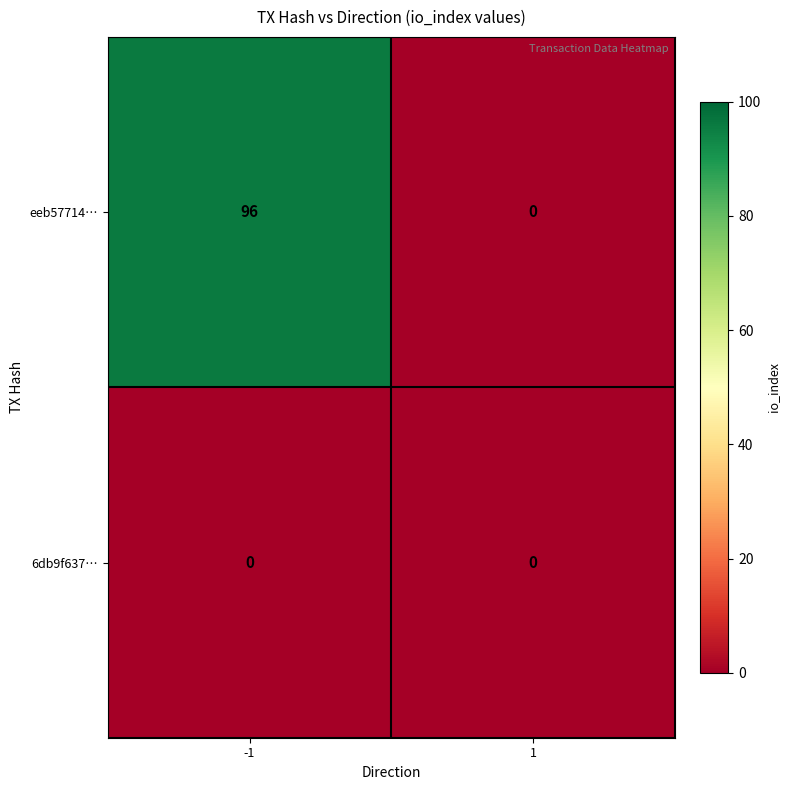

What is the greatest value displayed?

96